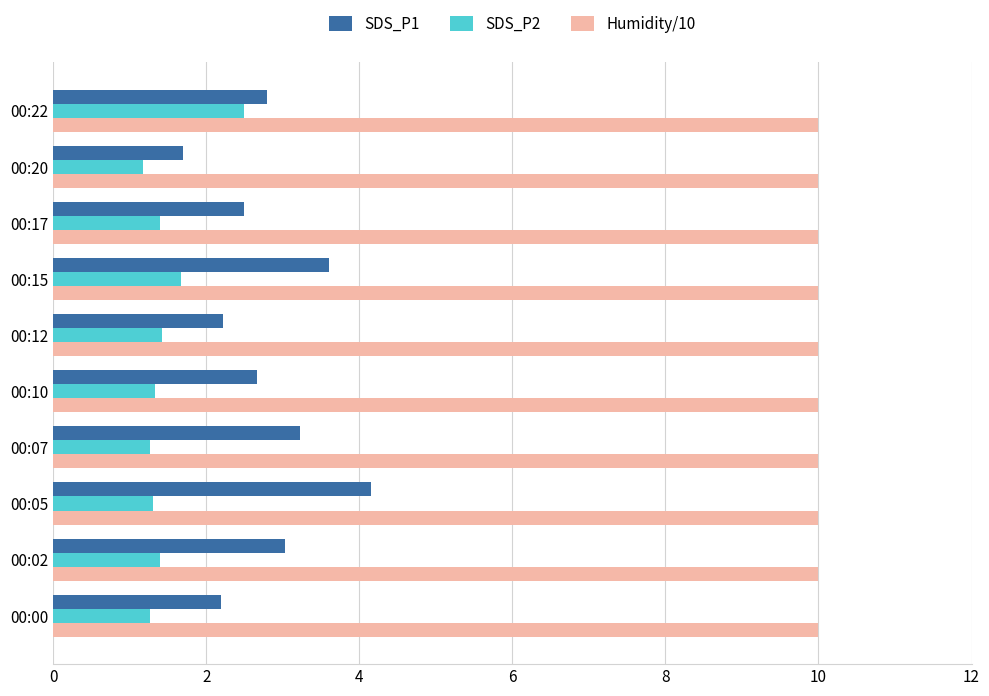

What is the minimum value shown in the chart?

1.2